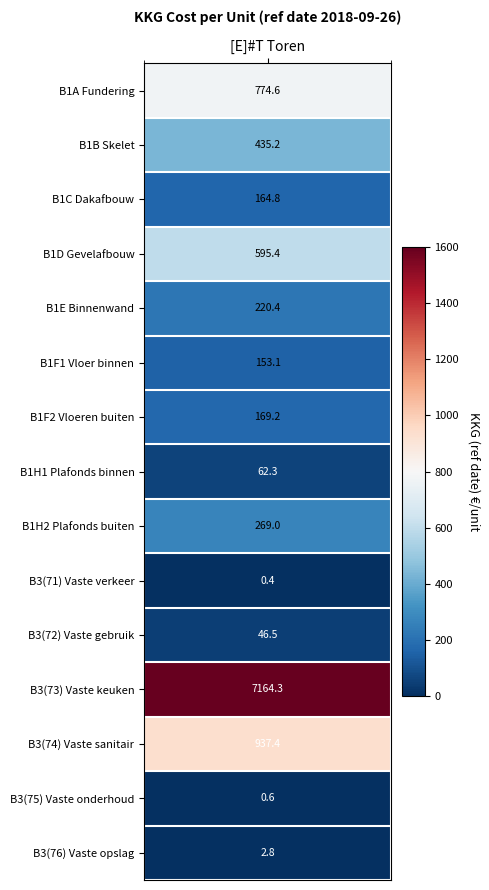

What is the greatest value displayed?

7164.3